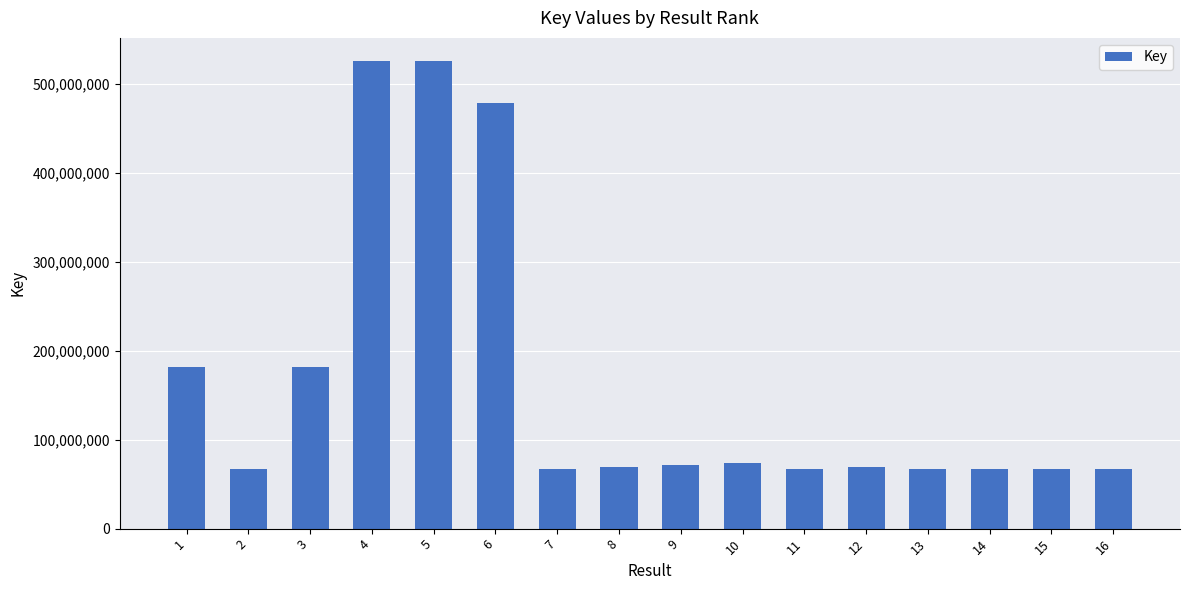

What is the difference between the values at 8 and 2?

1608881